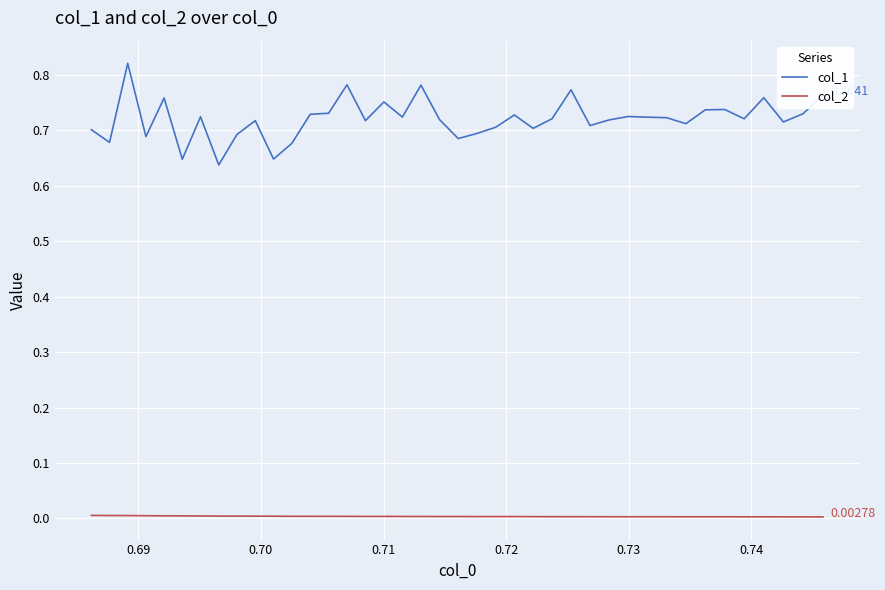

What is the sum of all col_1 values?

28.8